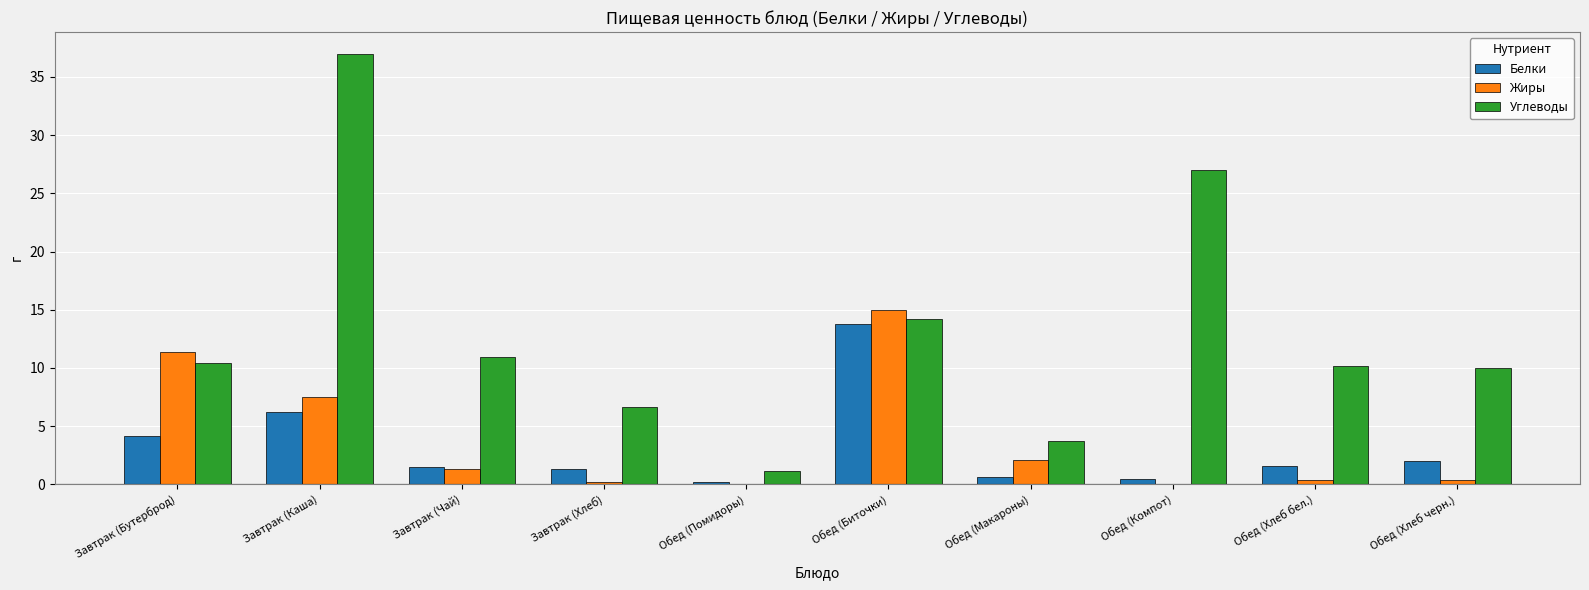

Is the value of Жиры at Завтрак (Каша) greater than the value of Белки at Обед (Помидоры)?

Yes